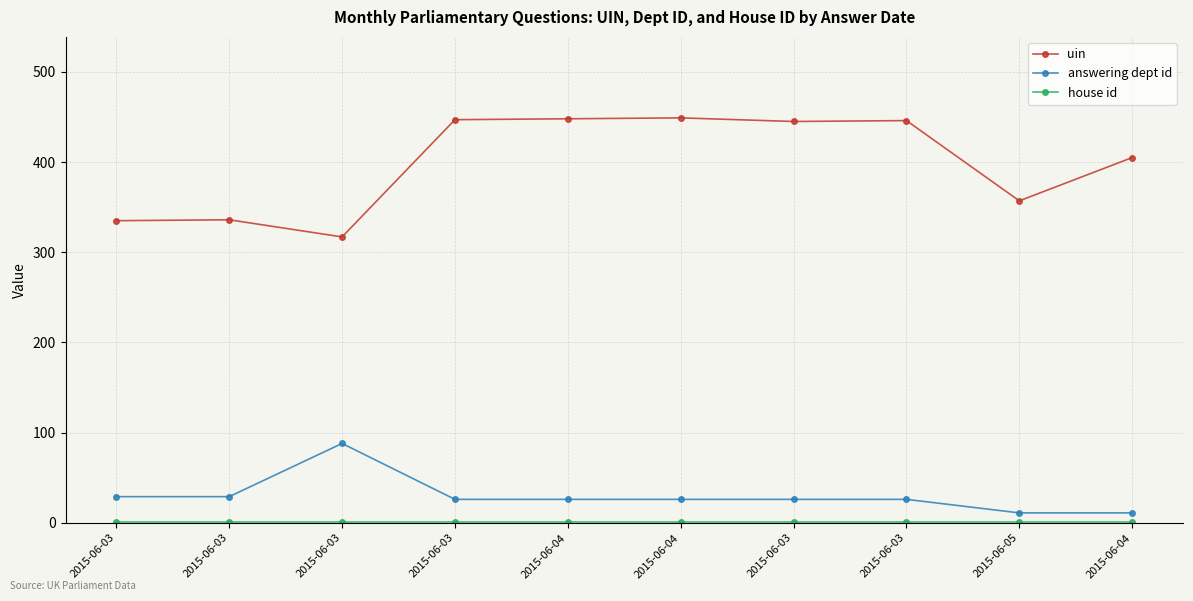

Which category has the highest value in the answering dept id series?

2015-06-03